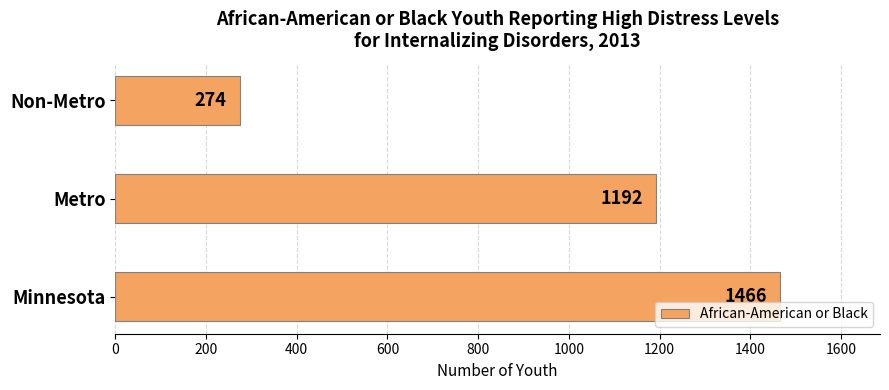

What is the average value?

977